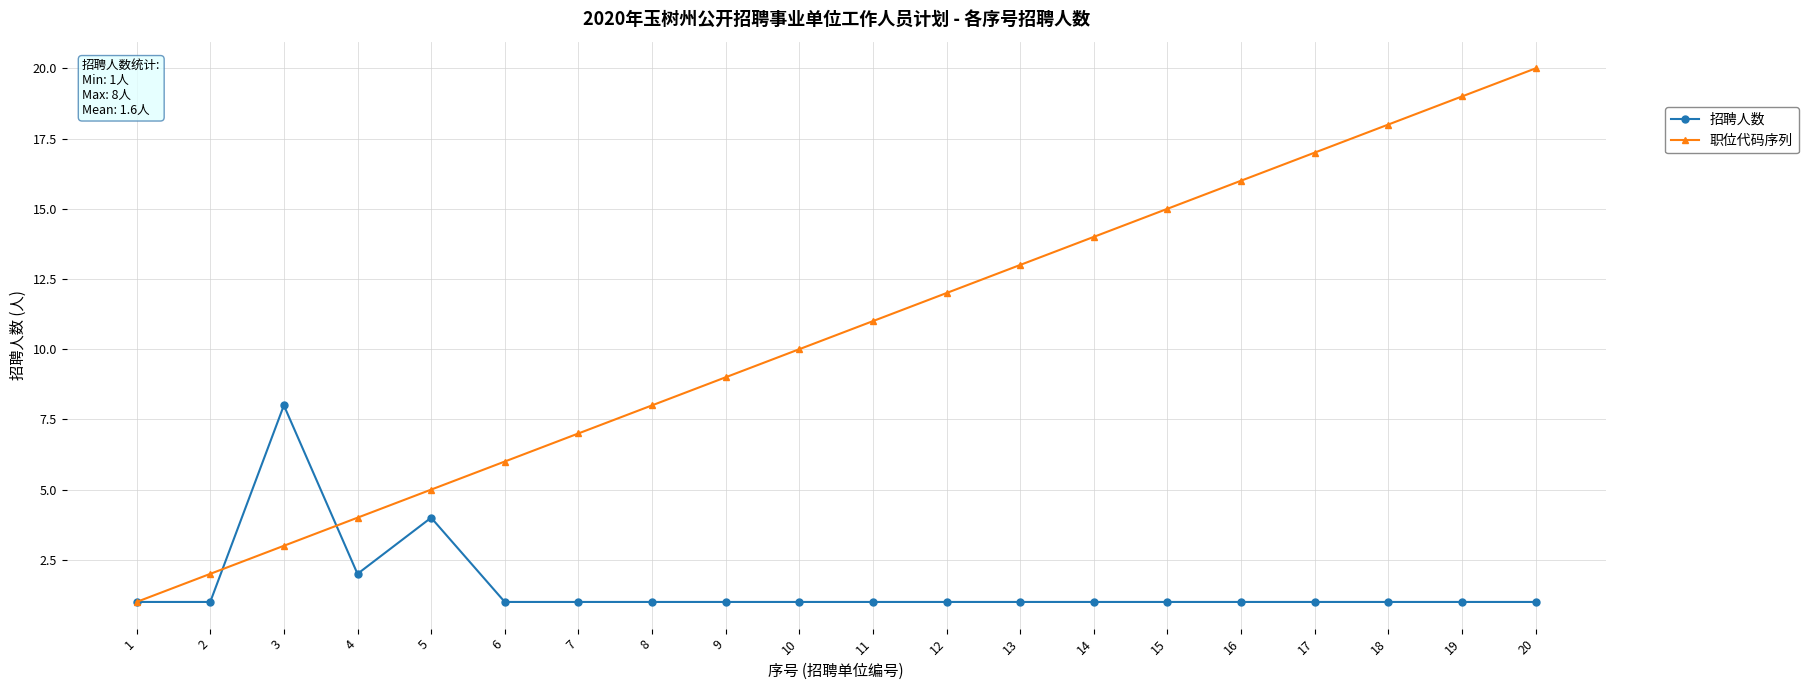

Which series has the largest total across all categories?

职位代码序列